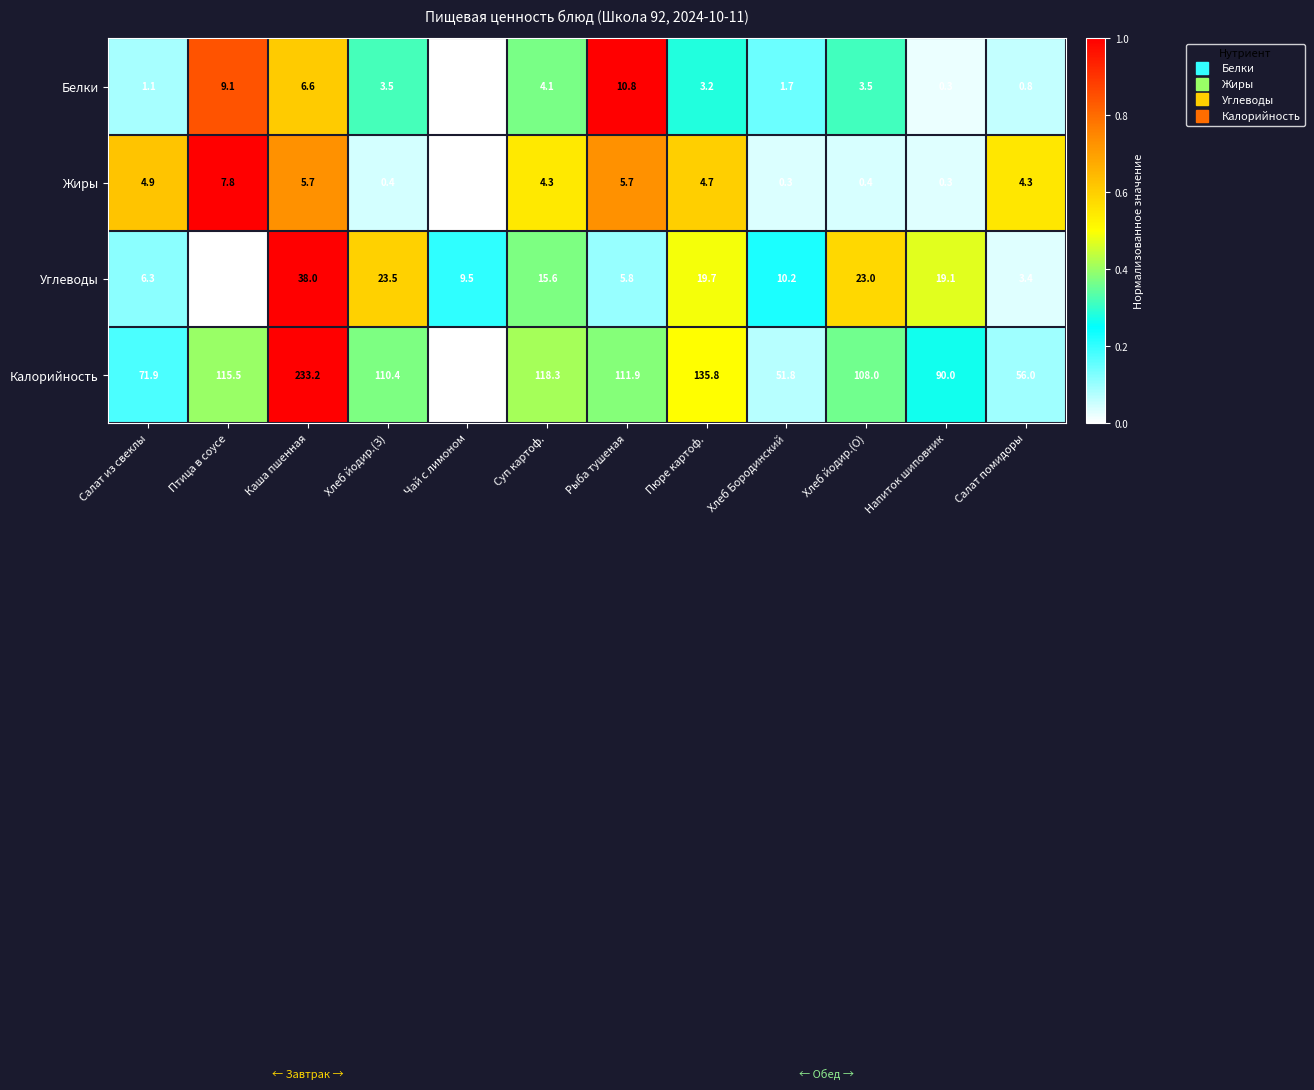

At which label does Жиры reach its minimum?

Чай с лимоном